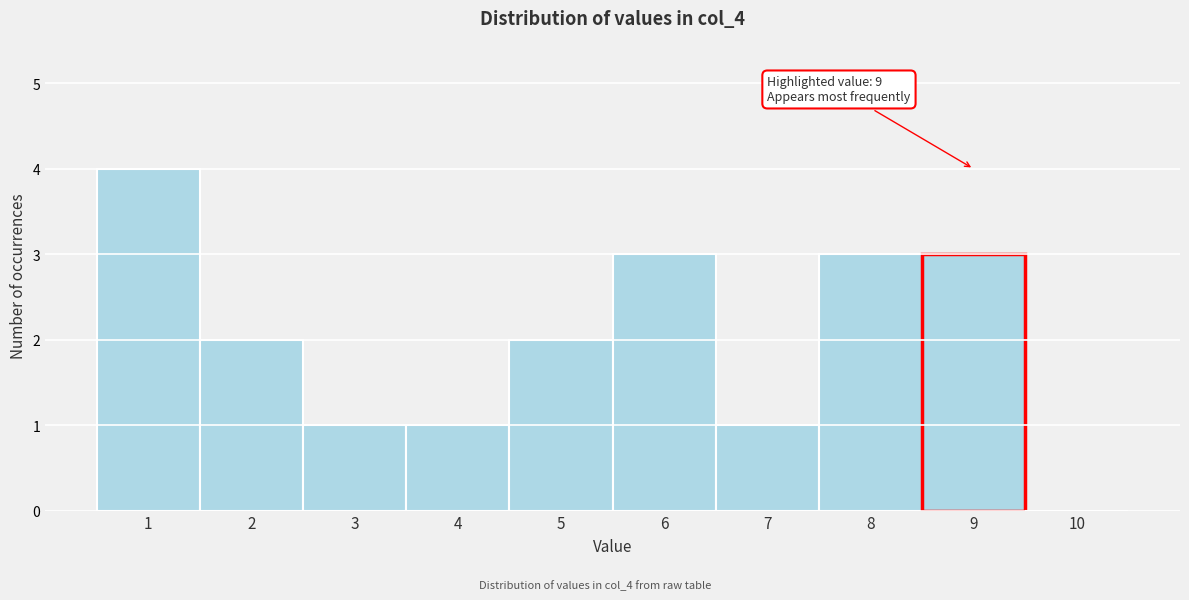

Reading left to right, transcribe all the data shown in this chart.

1=4	2=2	3=1	4=1	5=2	6=3	7=1	8=3	9=3	10=0